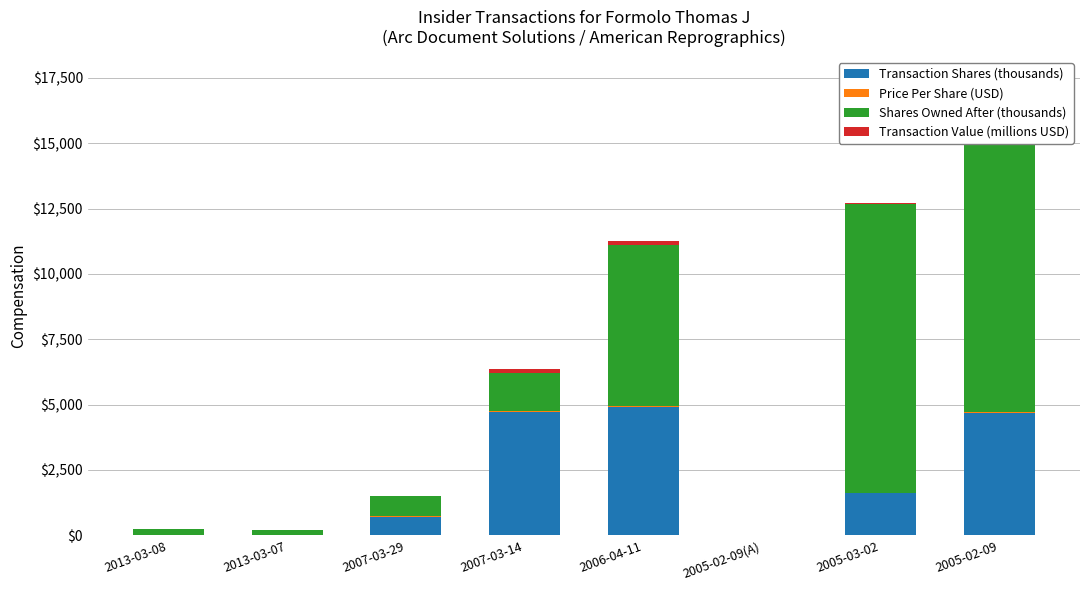

What is the average value of the Transaction Value (millions USD) series?

53.2